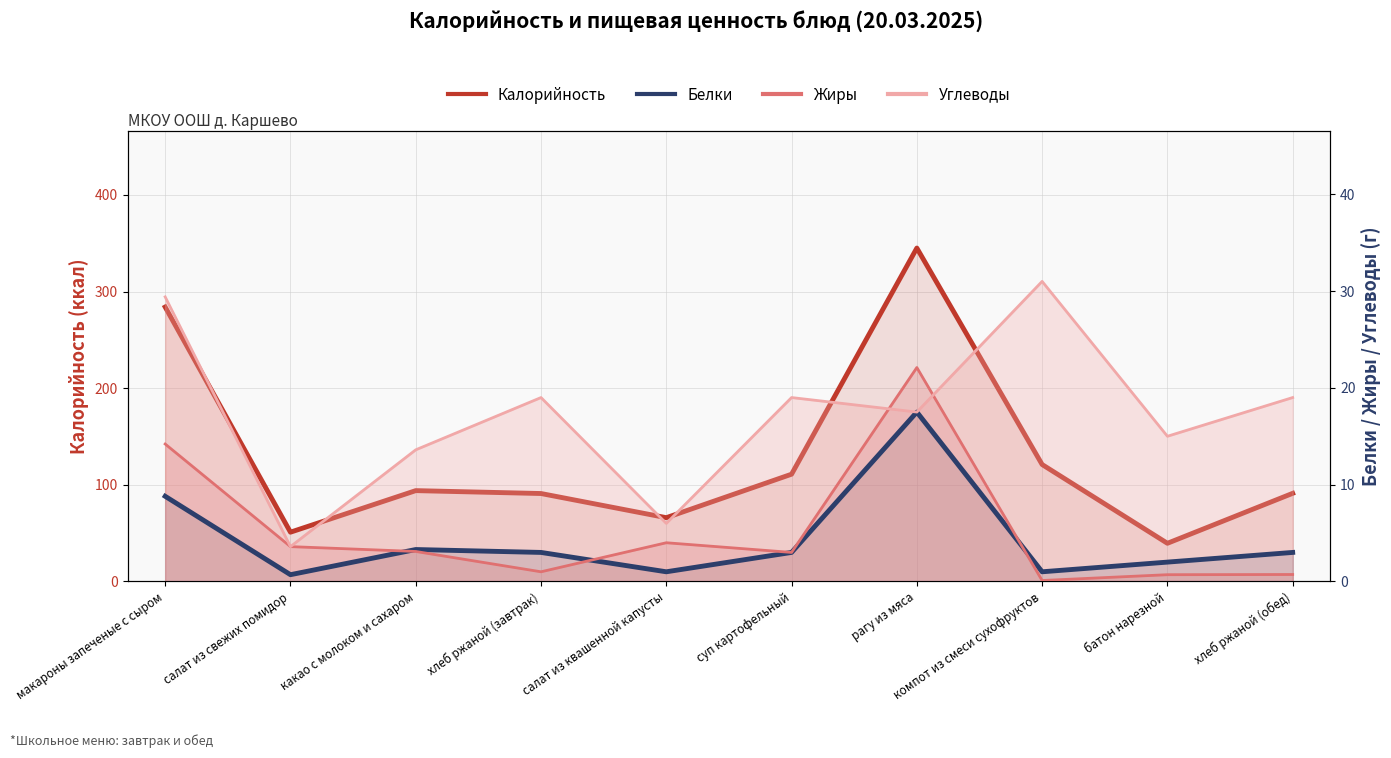

How many interior local valleys does the Жиры series have?

3